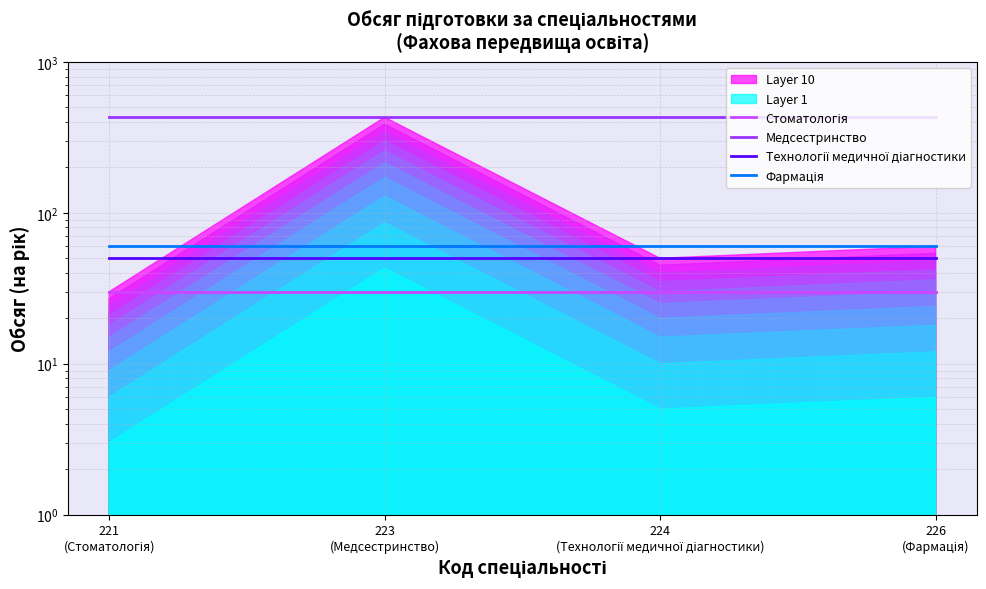

Which series has the widest spread of values?

Стоматологія